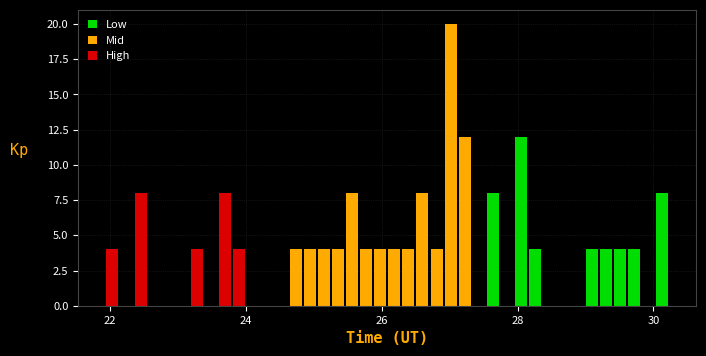

Read against the x-axis, roughly where is the centre of the tallest bar?

27.0